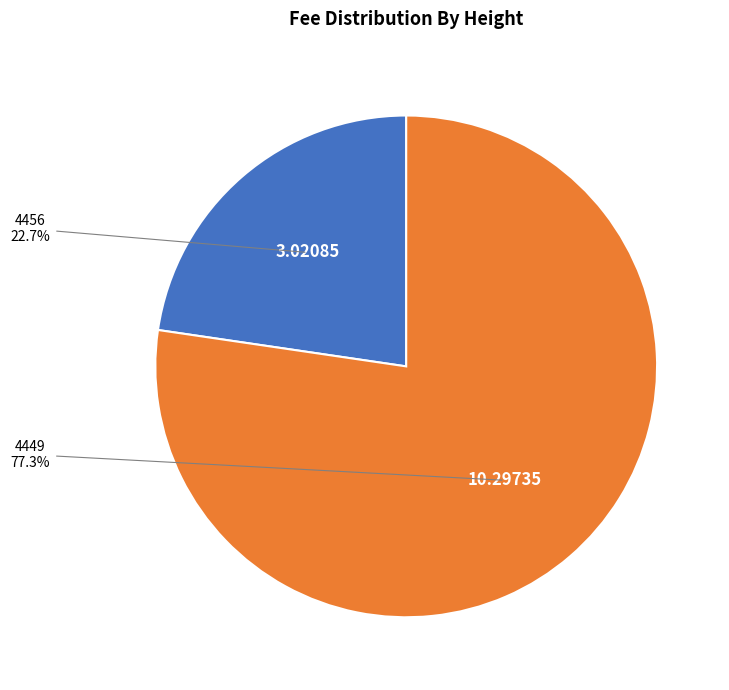

Is it true that 4456 is 37% of the pie?

False